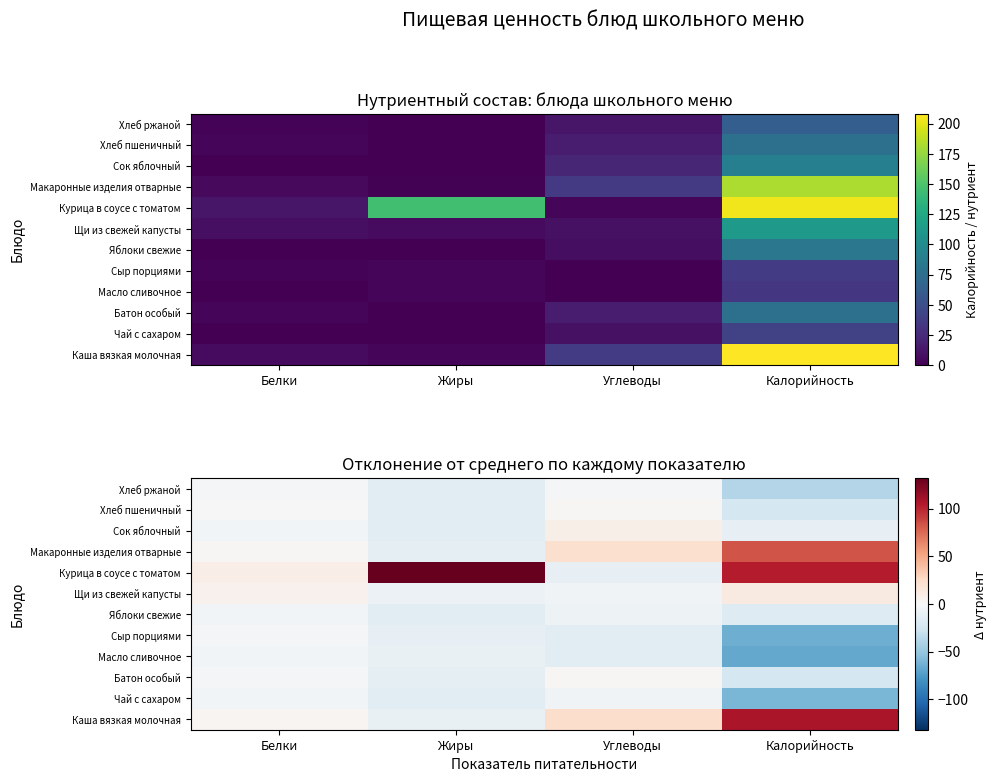

Is the value of Хлеб пшеничный at Калорийность greater than the value of Хлеб ржаной at Углеводы?

No